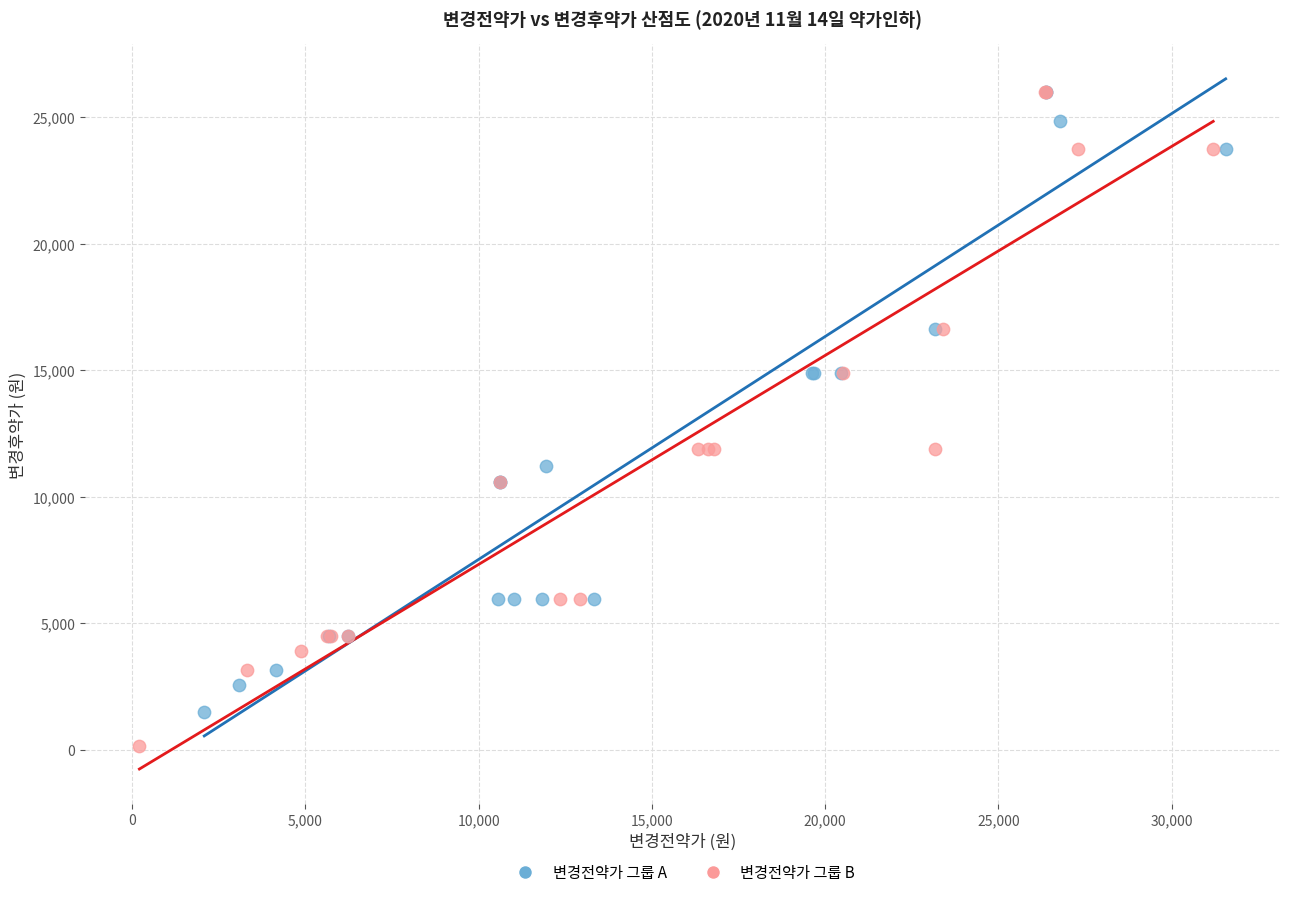

Which series contains the lowest Y value?

변경전약가 그룹 B